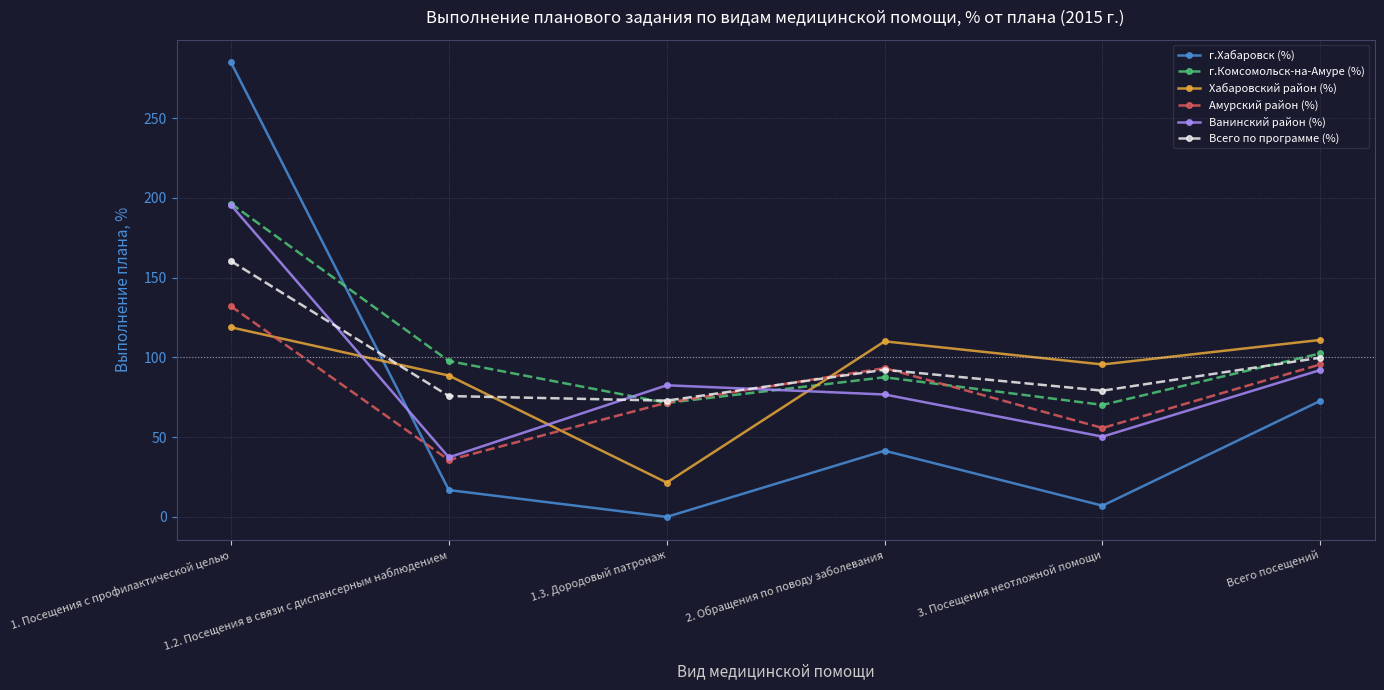

Which series has the largest range (max minus min)?

г.Хабаровск (%)